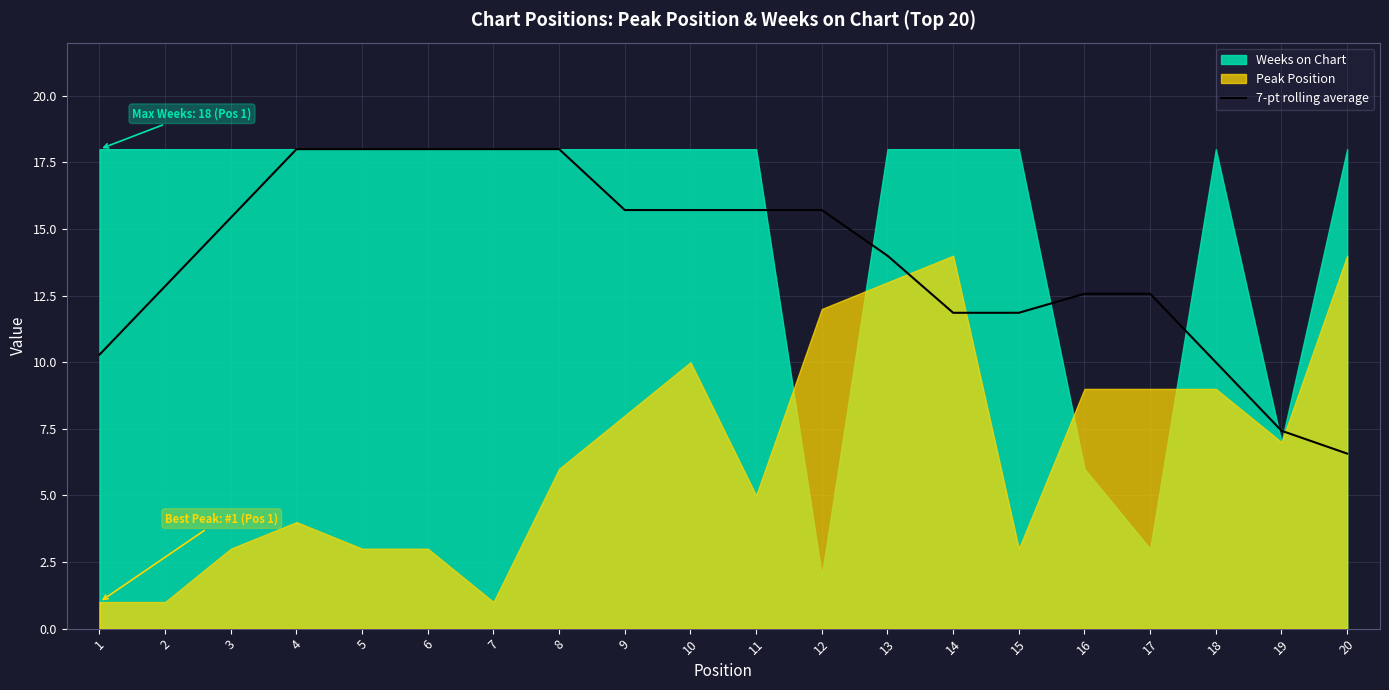

How many lines are shown in the chart?

1